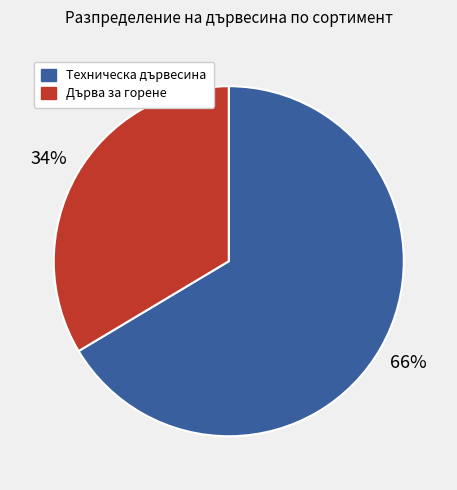

To the nearest percent, what is the average slice percentage?

50%